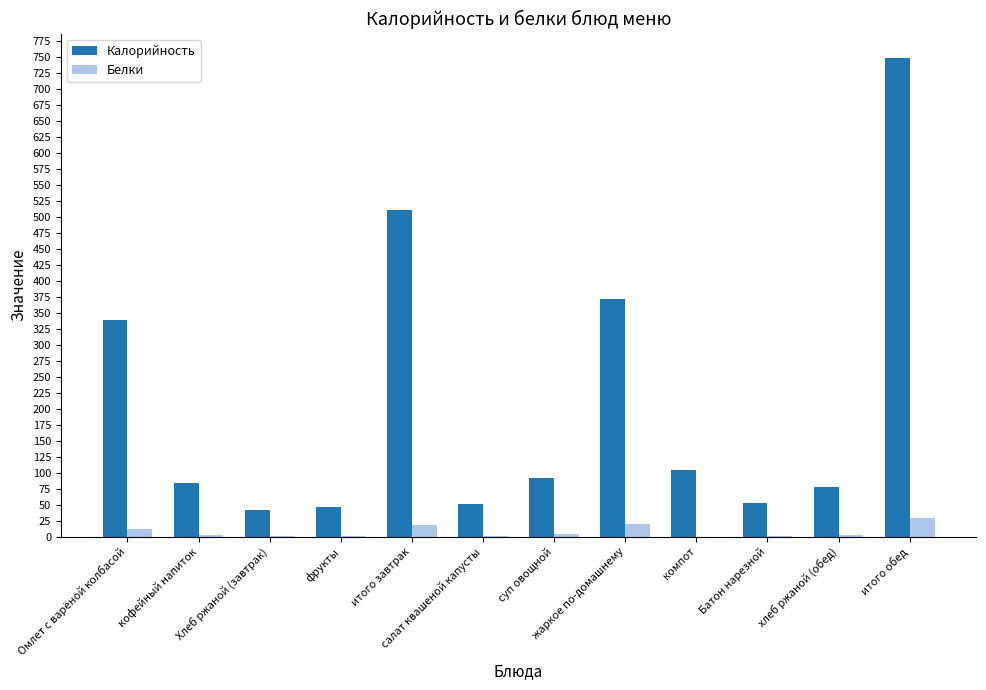

How many data points does each series have?

12